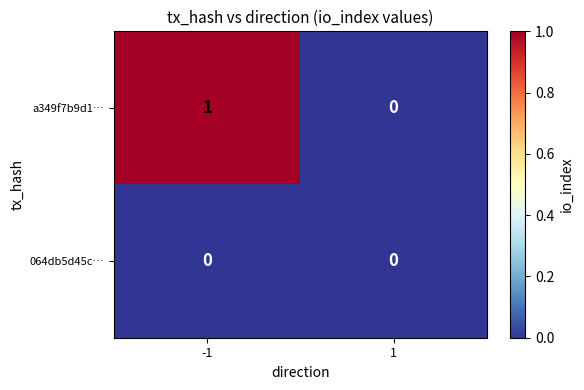

Reading left to right, list all the values displayed in this chart.

a349f7b9d1…: -1=1	1=0
064db5d45c…: -1=0	1=0